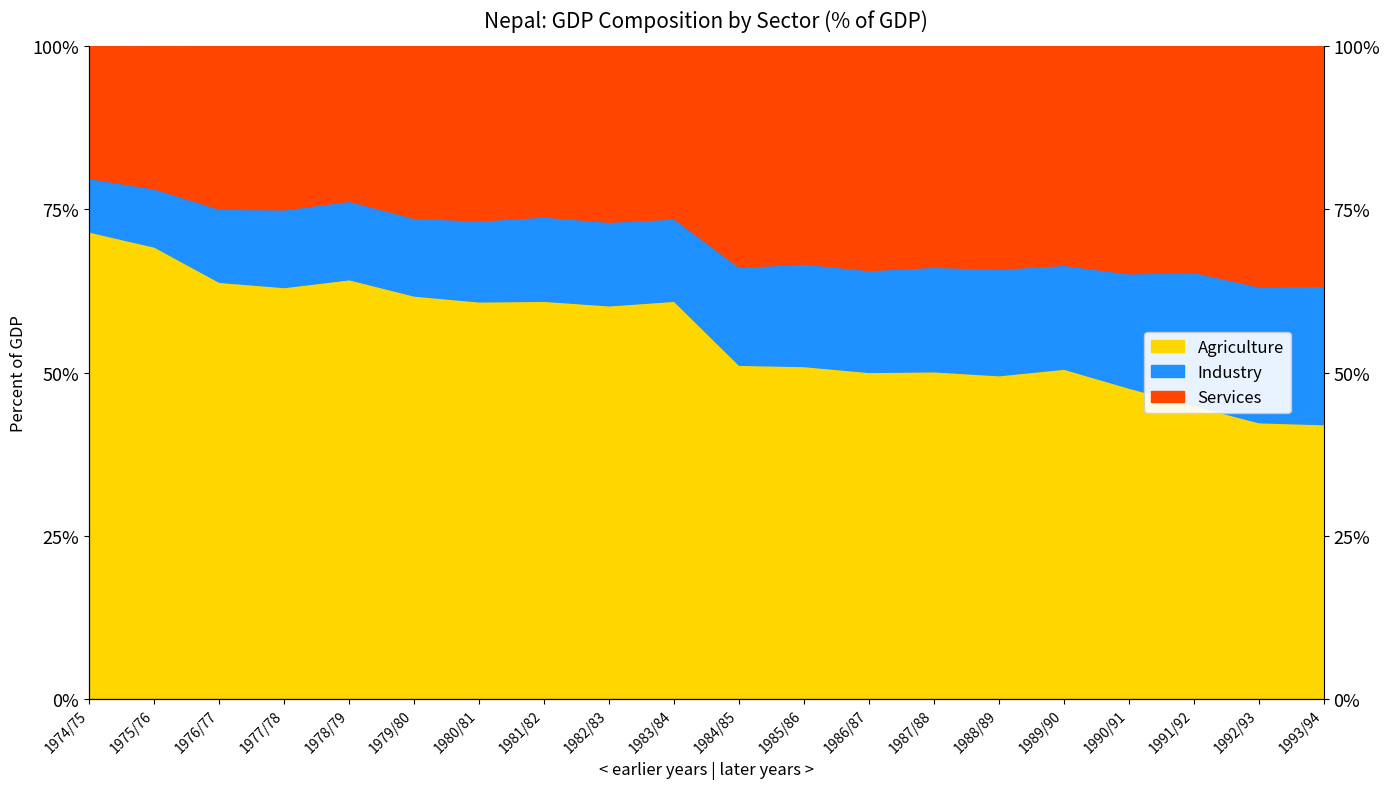

At which category does Agriculture reach its first local peak?

1978/79